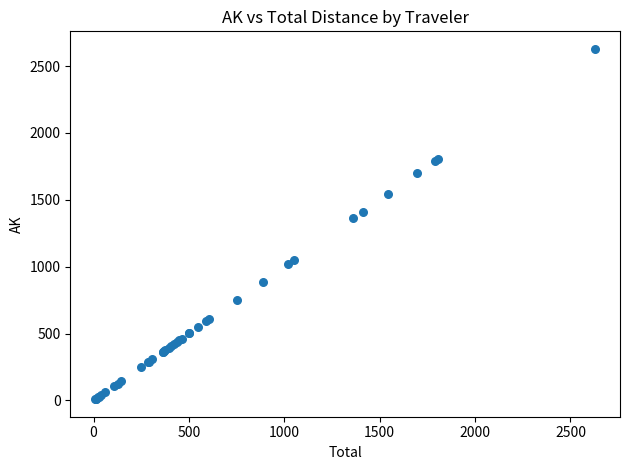

What Y value in the scatter plot is closest to 1318?

1361.9